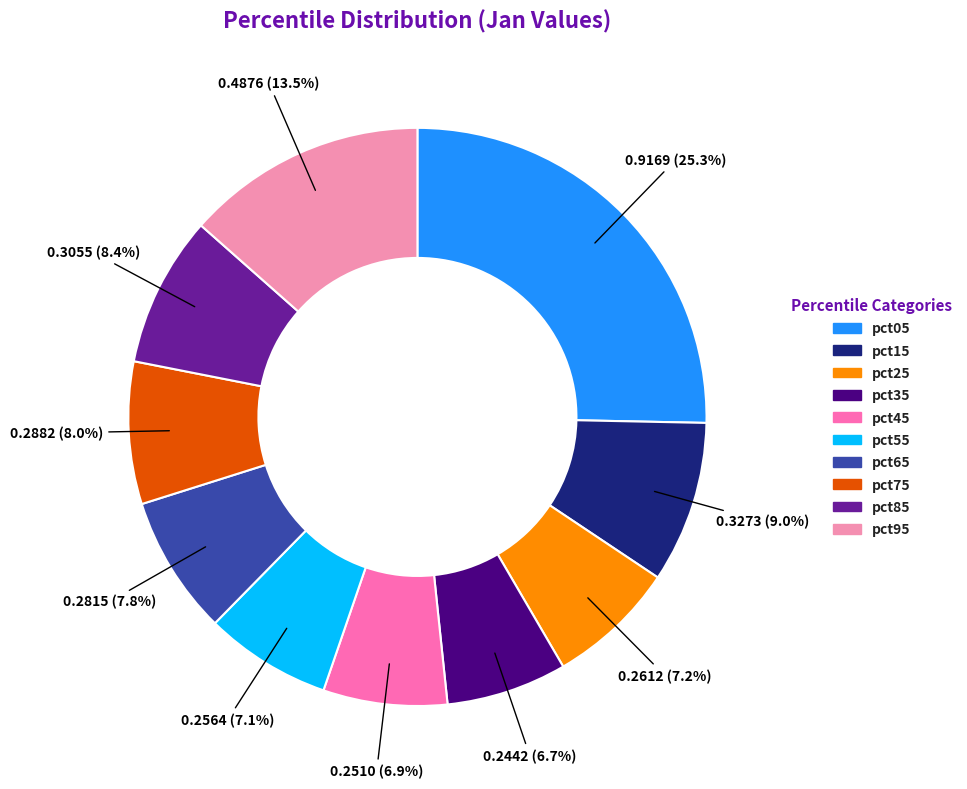

Is the sum of pct05 and pct45 greater than half?

No